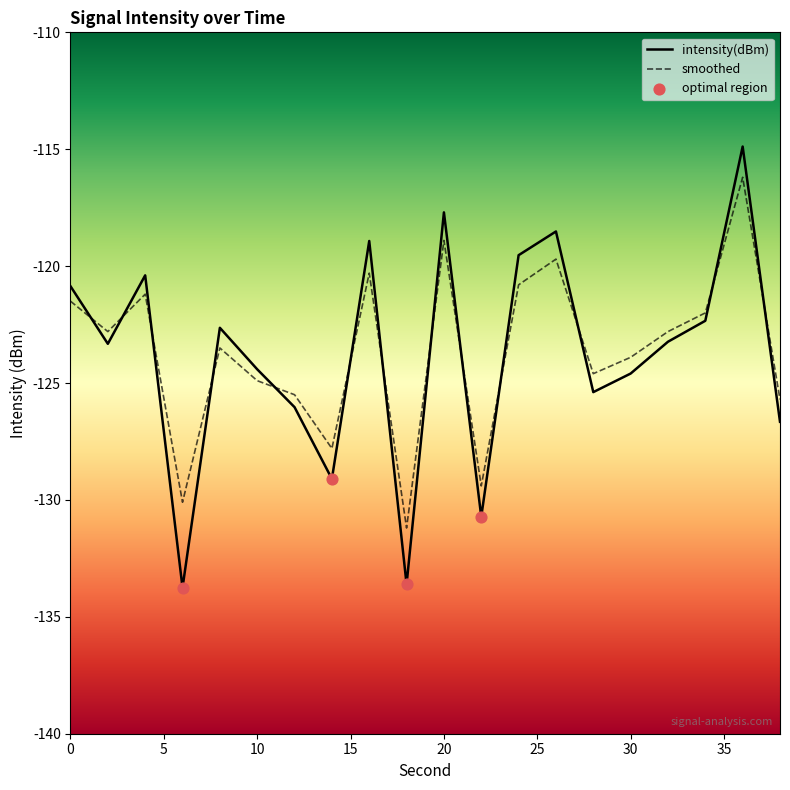

Which series reaches the maximum Y coordinate?

intensity(dBm)